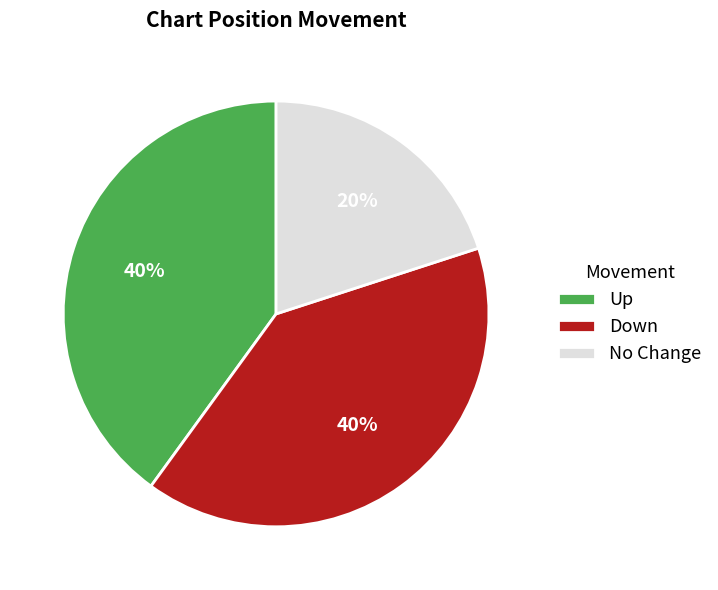

To the nearest percent, what percentage of the pie is Down?

40%